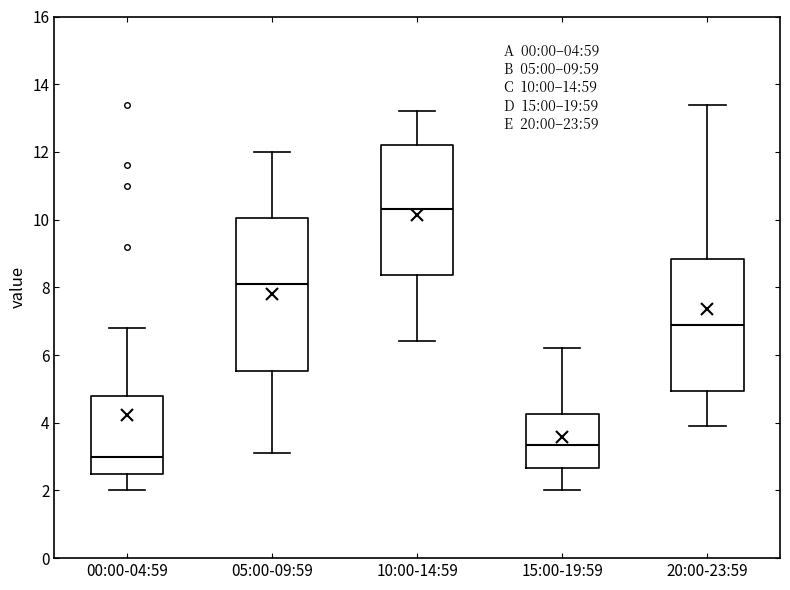

Which box's median line is the highest?

10:00-14:59